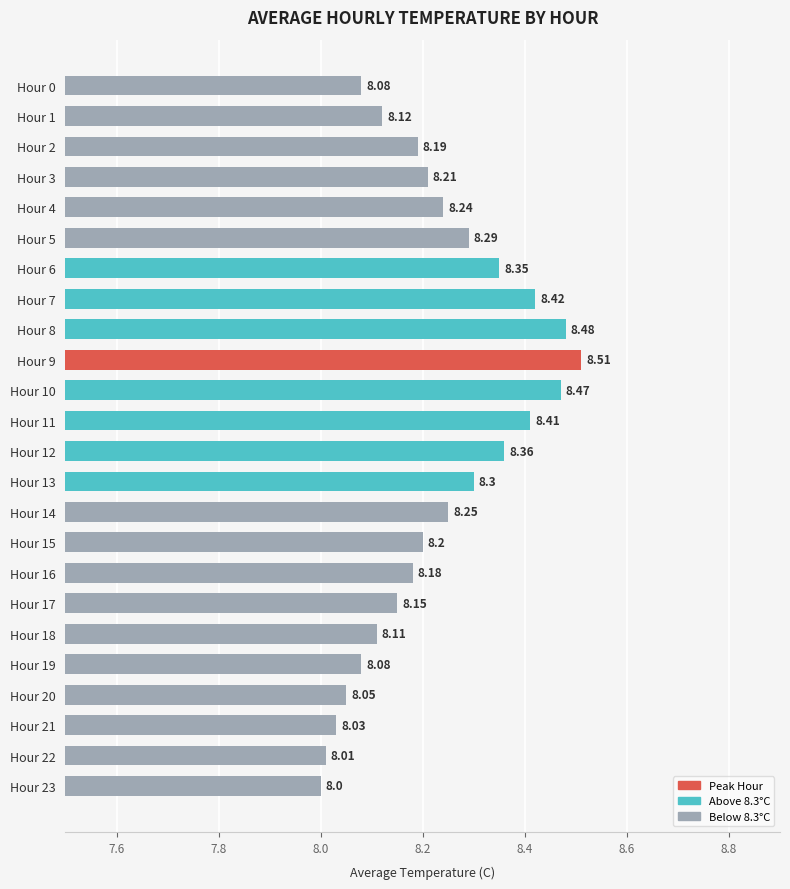

Which has a higher value, Hour 21 or Hour 22?

Hour 21